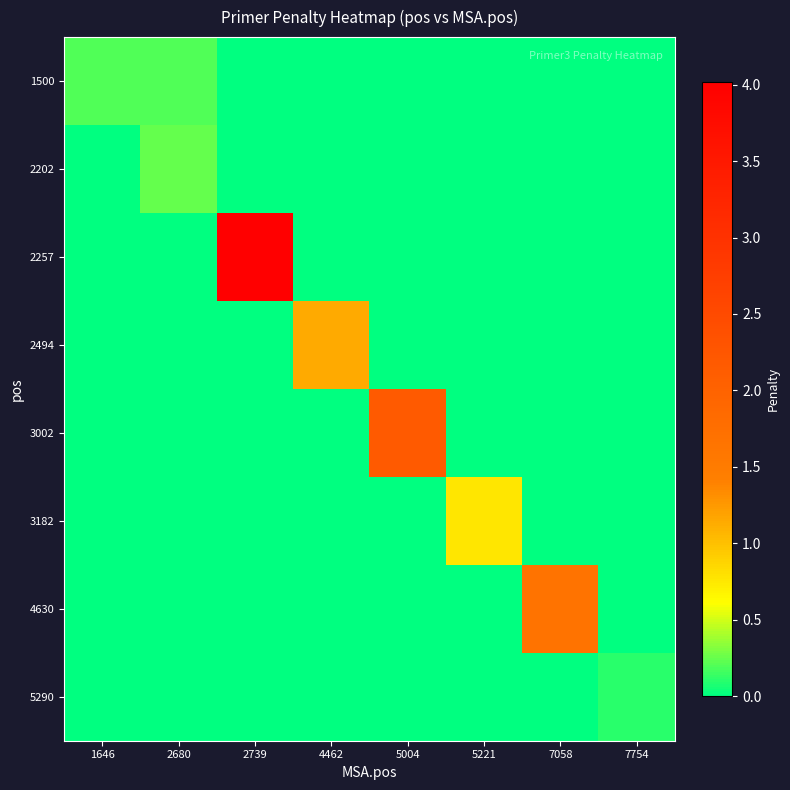

At which category is the sum across all series the highest?

2739